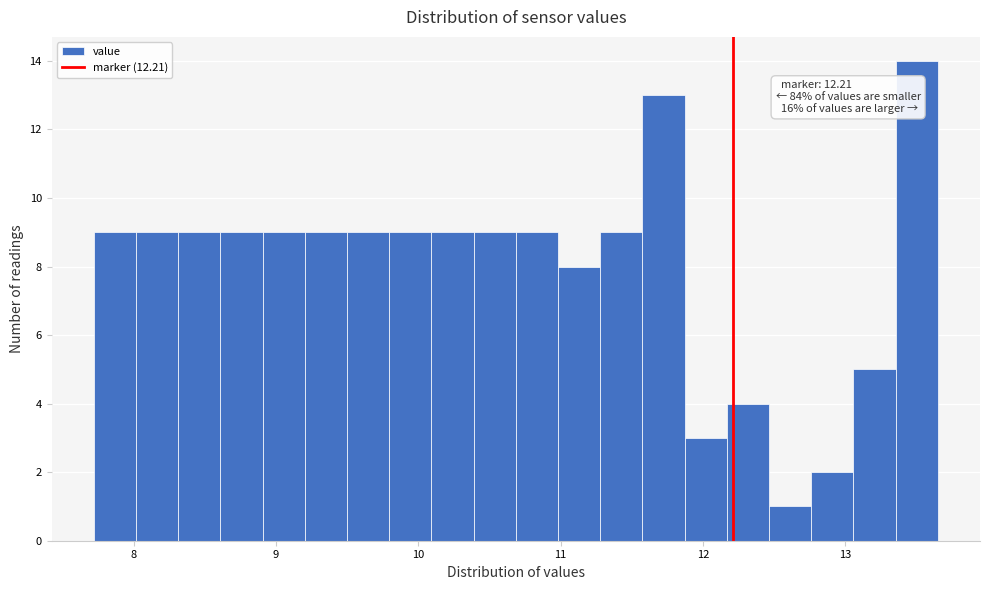

Around what value on the x-axis is the tallest bar? Give the approximate position of its centre, as read against the axis.

13.5